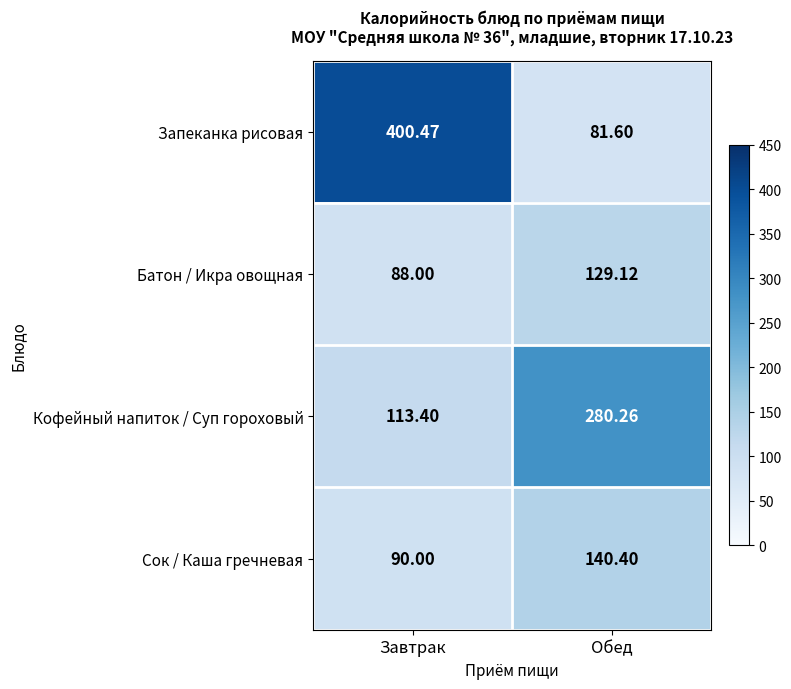

Where is Батон / Икра овощная nearest to the value 108?

Завтрак